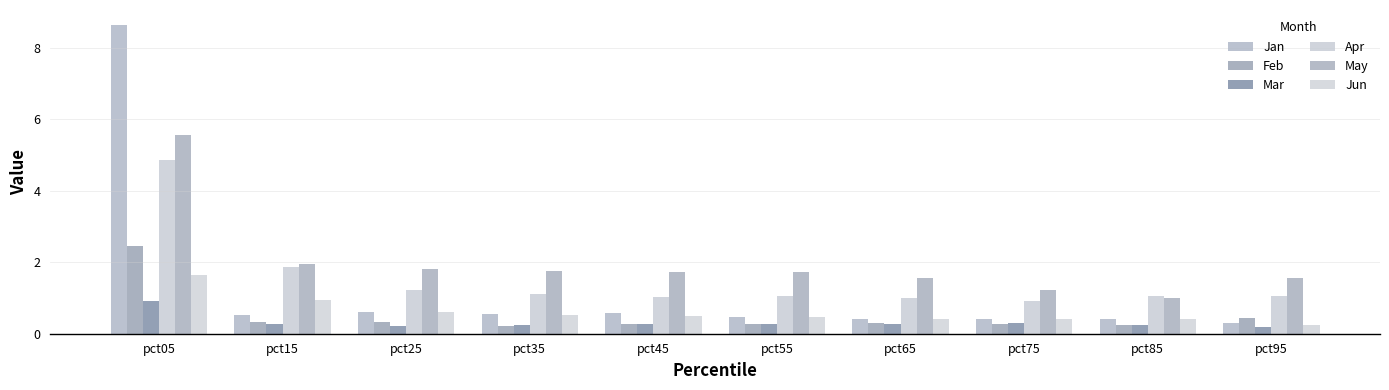

What is the minimum value for Feb?

0.2